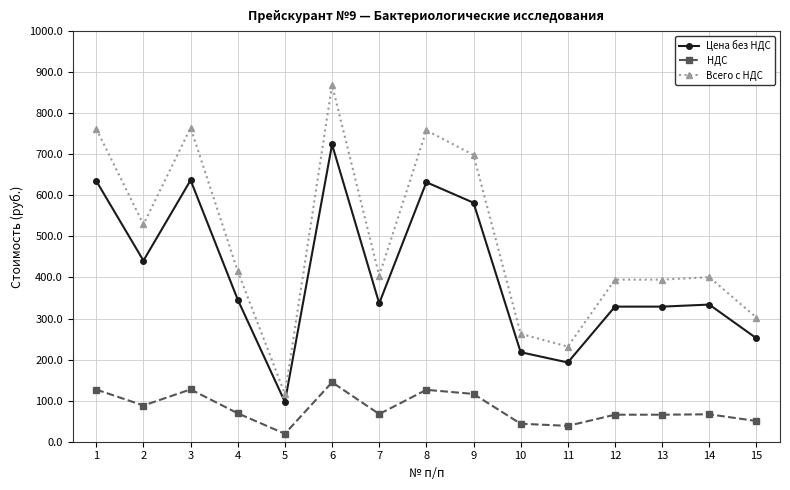

At which label is Цена без НДС closest to 410?

2